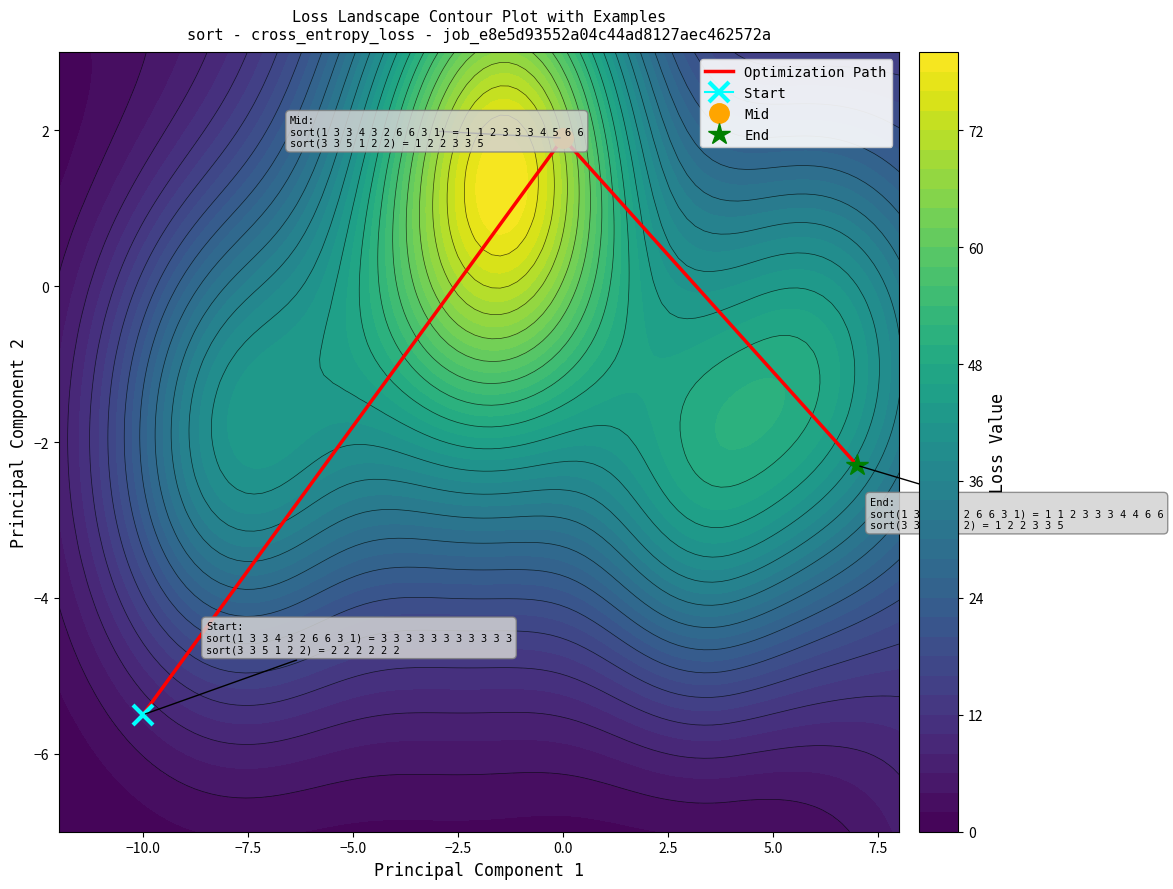

Is it true that Optimization Path equals 1.9 at 0.0?

True